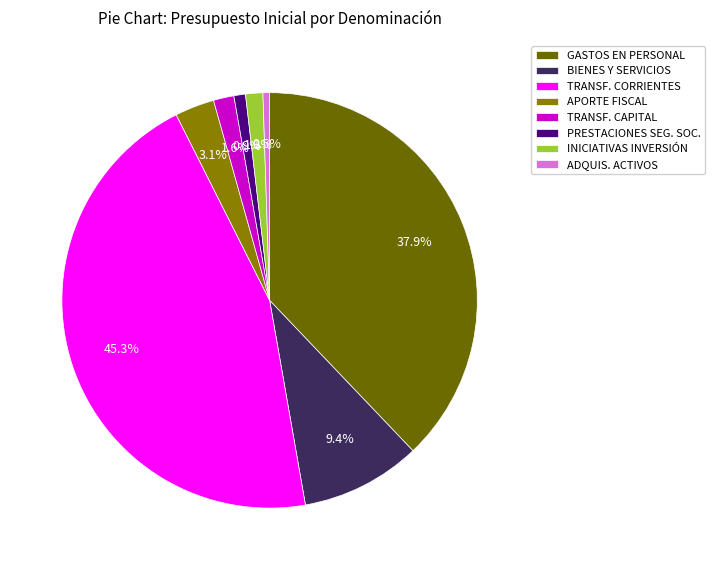

Does APORTE FISCAL account for over 50% of the chart?

No